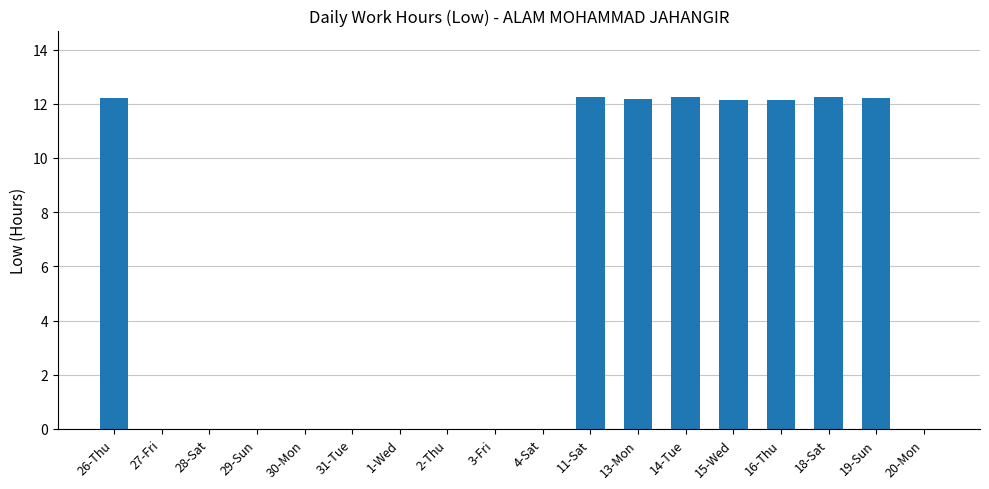

The chart shows a value of 0.0 at 29-Sun. True or false?

True